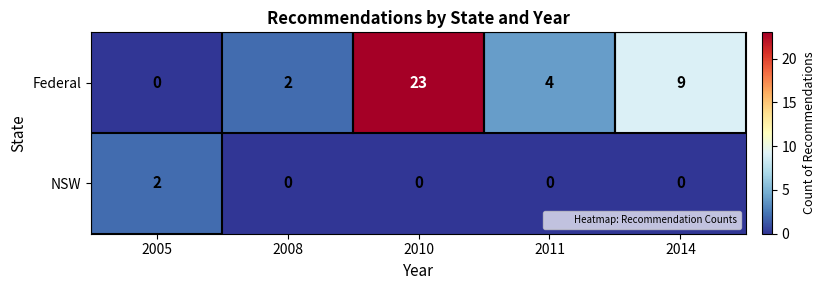

Rank the series by their average value, from lowest to highest.

NSW, Federal